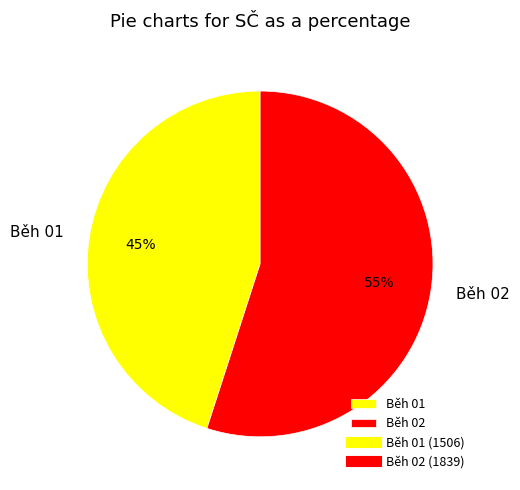

Count the number of slices in the pie.

2